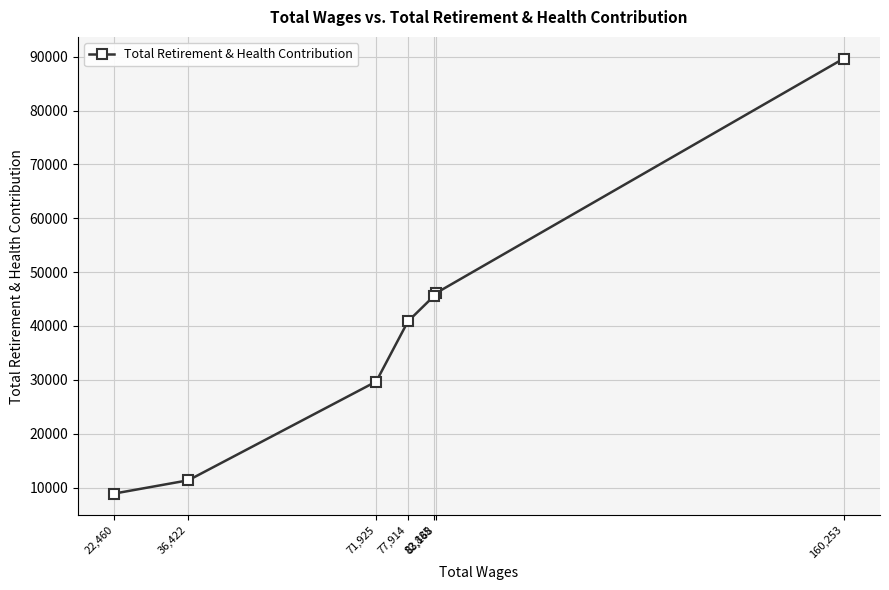

List the labels in order of value, smallest first.

22,460, 36,422, 71,925, 77,914, 82,885, 83,168, 160,253